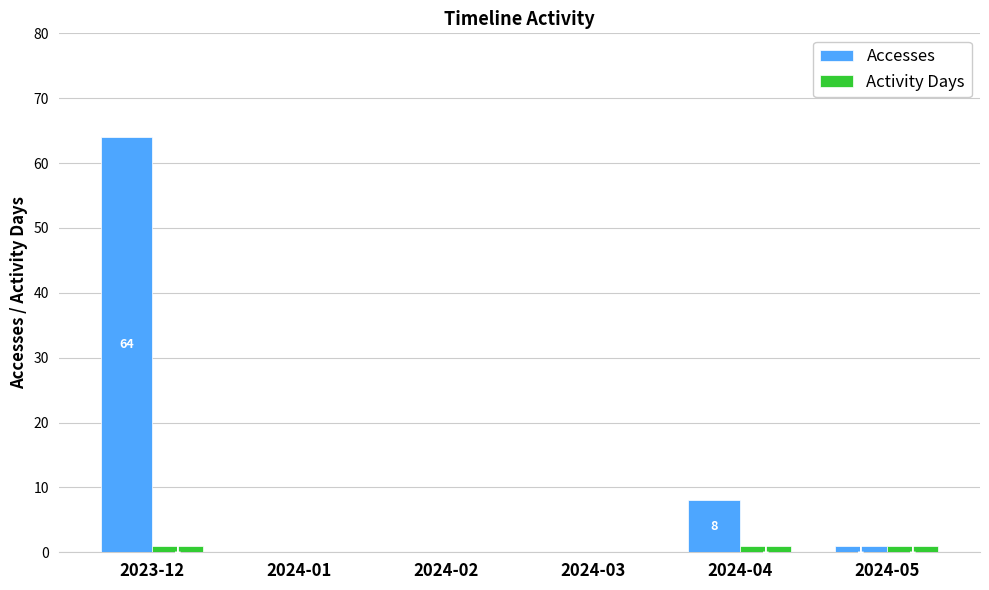

Is it true that Accesses equals 1 at 2024-05?

True